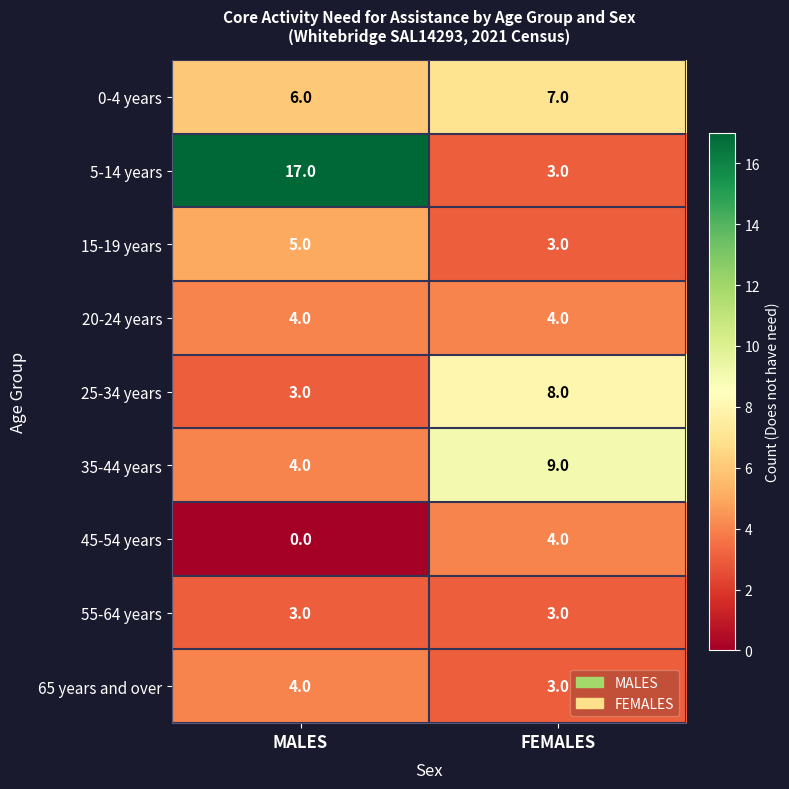

True or false: 45-54 years has a value of 0 at MALES.

True